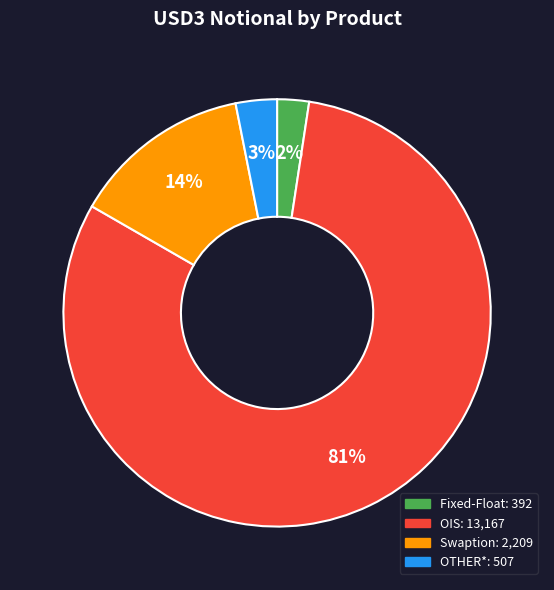

True or false: OIS accounts for 81% of the total.

True